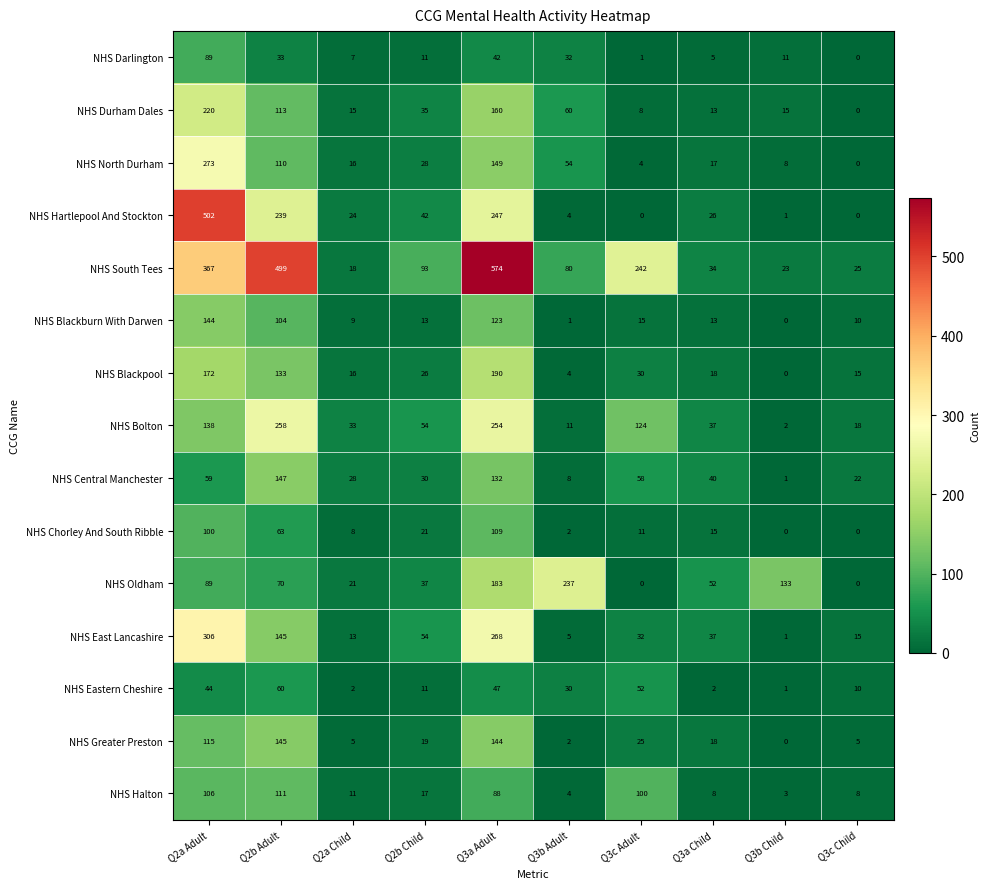

How many distinct data groups are displayed?

15